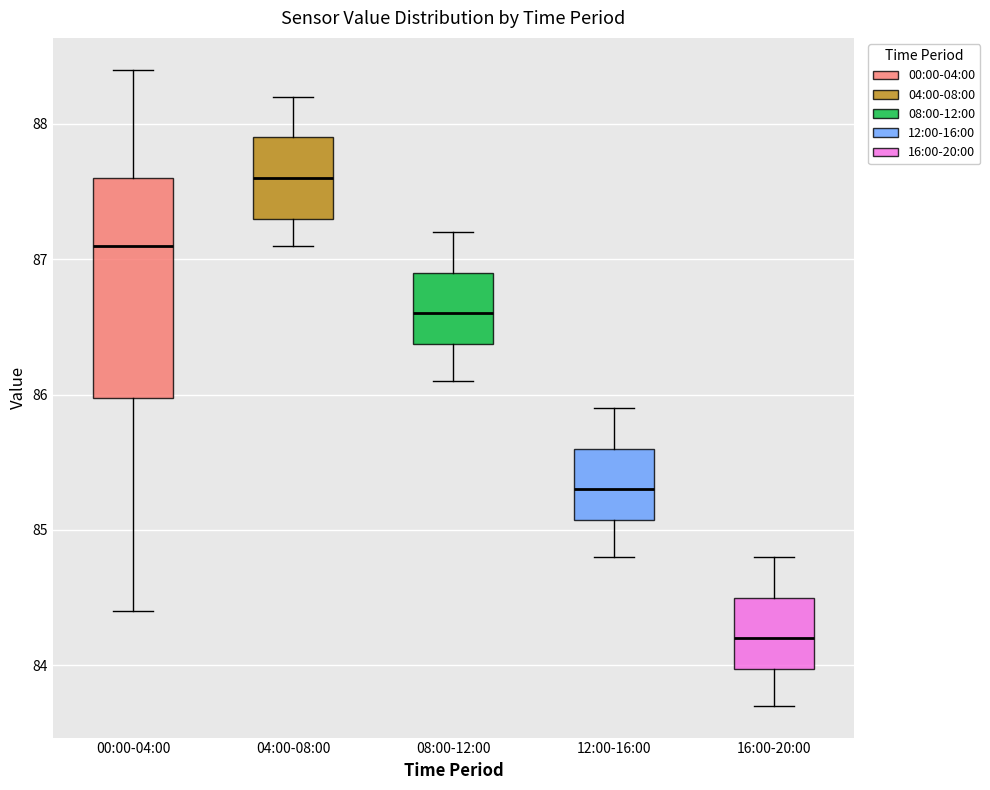

Which box is the tallest, from its lower edge to its upper edge?

00:00-04:00